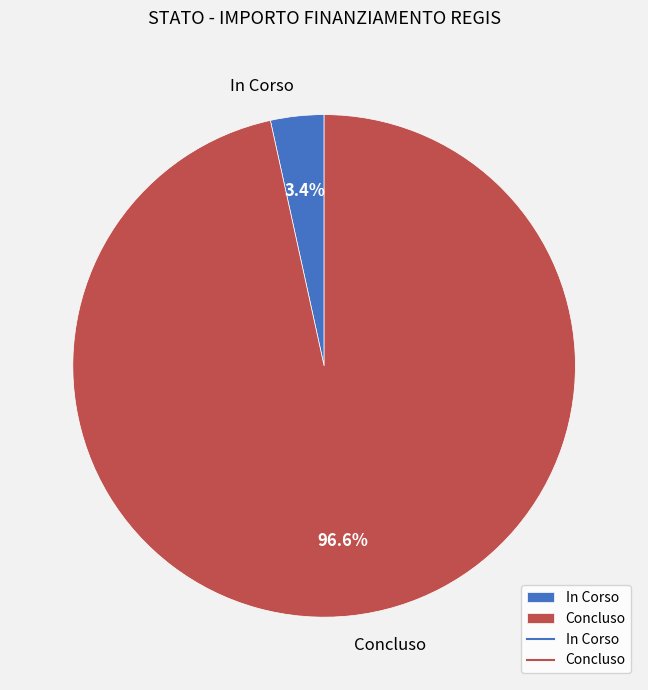

Count the number of slices in the pie.

2